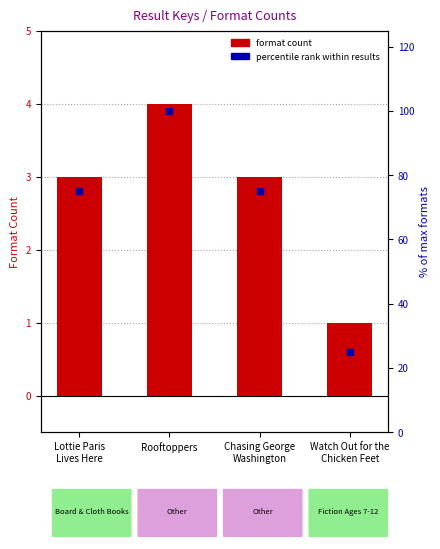

Are the bars horizontal?

No